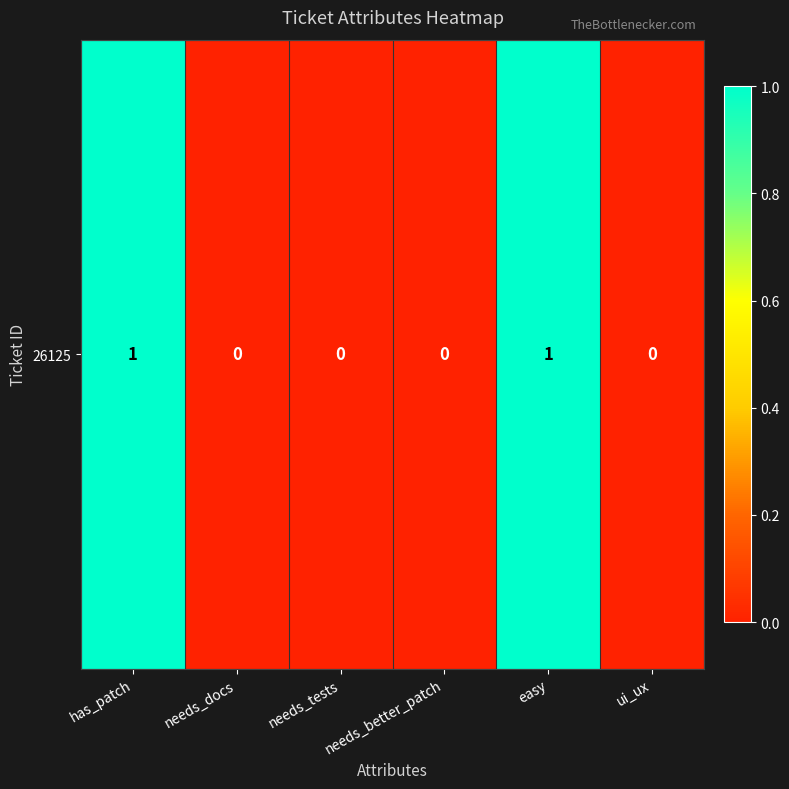

What is the difference between the second highest and second lowest values?

1